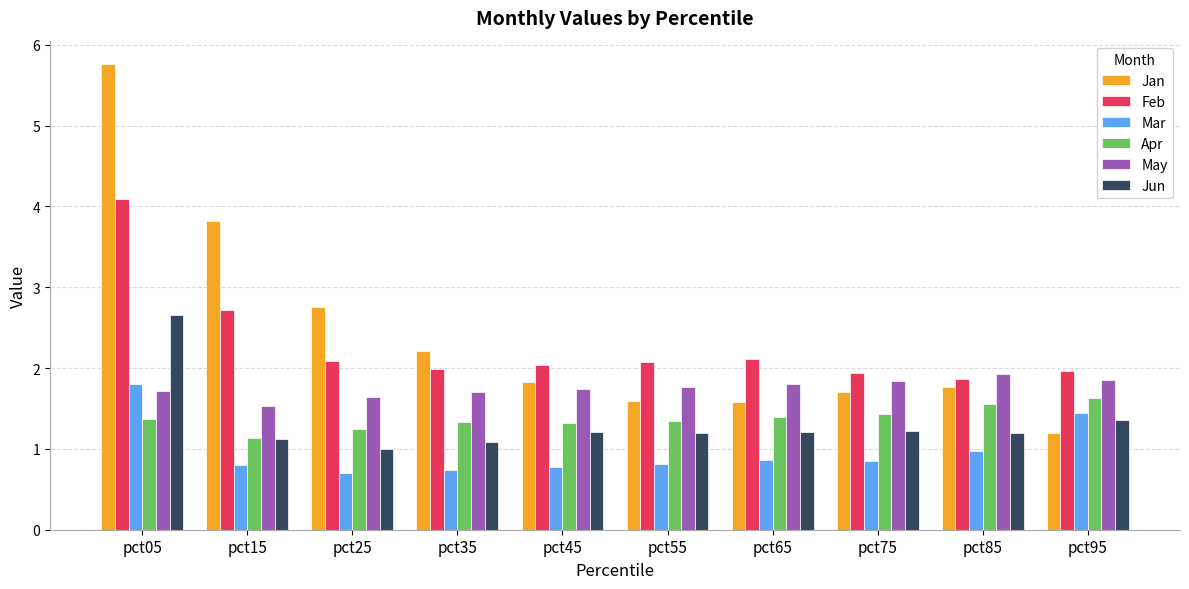

Is it true that Jan equals 2.8 at pct25?

True